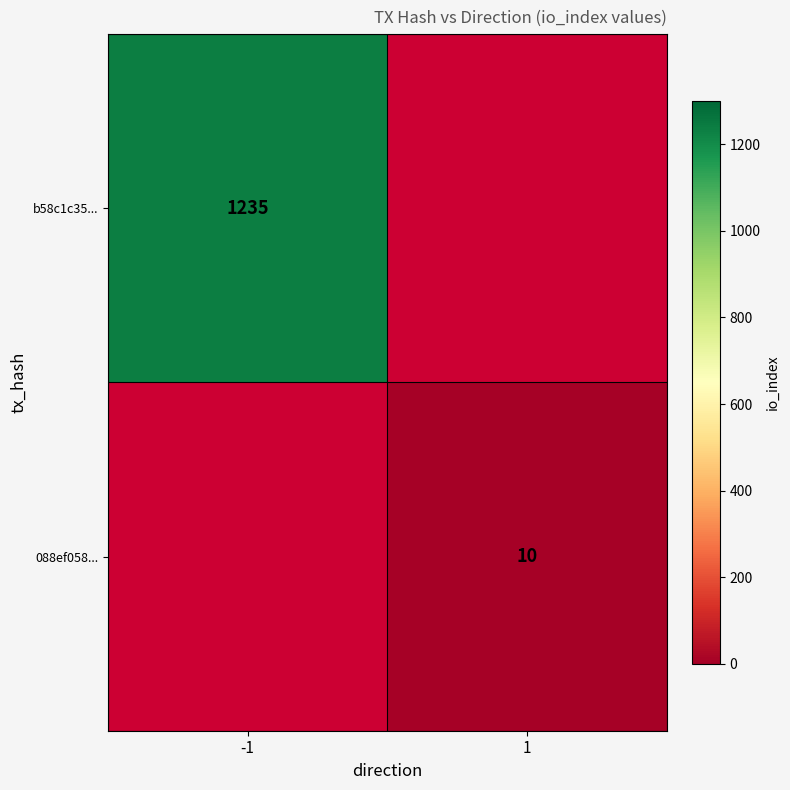

Is the value of b58c1c35... at -1 greater than the value of 088ef058... at 1?

Yes